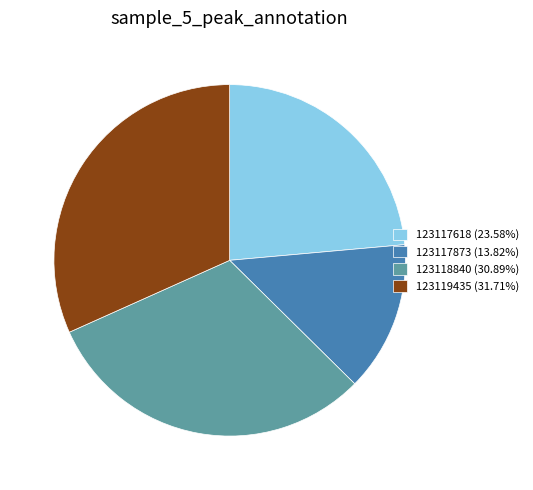

Approximately how many times larger is the value at 123117618 (23.58%) compared to 123117873 (13.82%)?

1.7